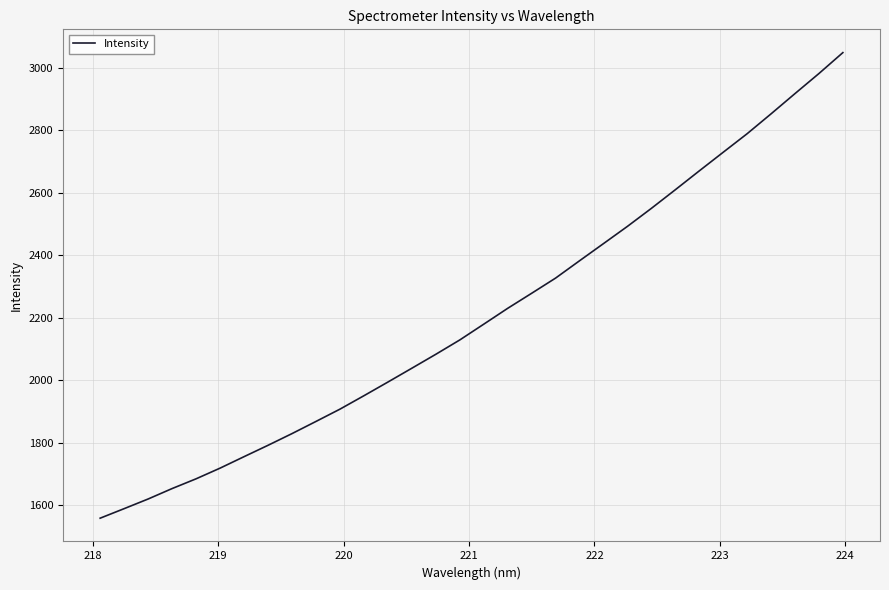

What is the minimum value shown in the chart?

1557.6